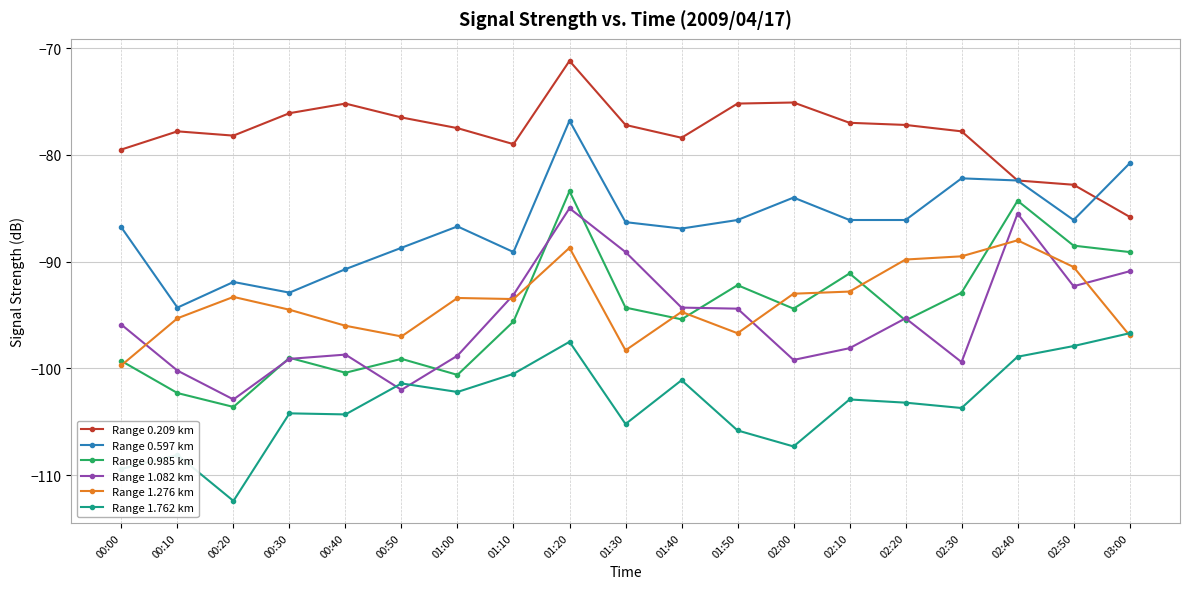

True or false: Range 1.276 km has a value of -129.3 at 01:20.

False